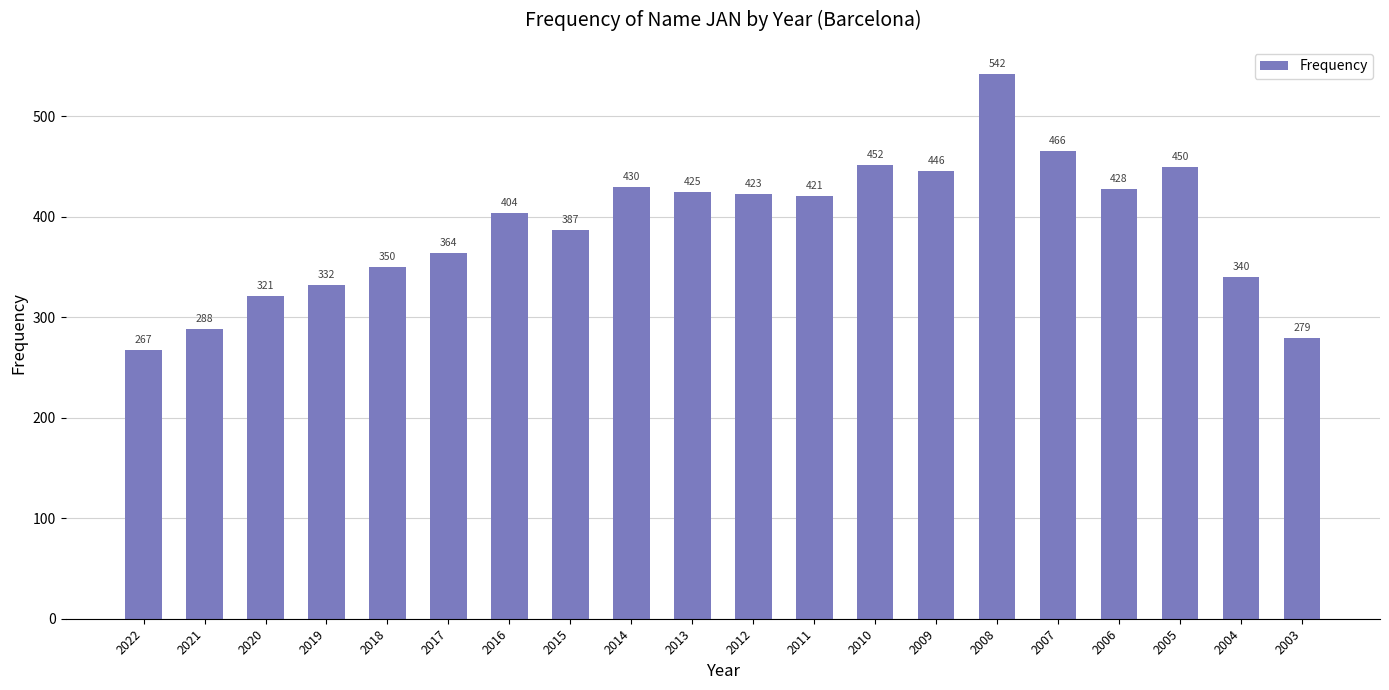

Reading left to right, extract all data points from this chart.

267	288	321	332	350	364	404	387	430	425	423	421	452	446	542	466	428	450	340	279